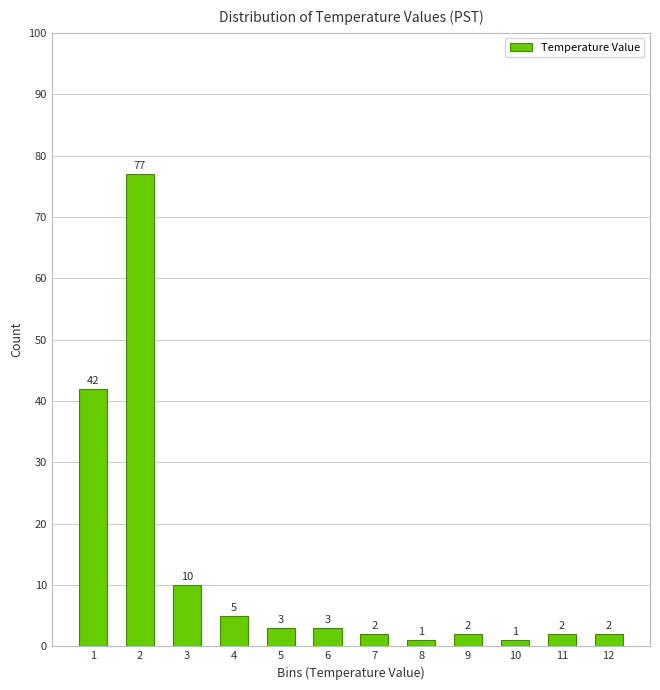

Reading left to right, list all the values displayed in this chart.

1=42	2=77	3=10	4=5	5=3	6=3	7=2	8=1	9=2	10=1	11=2	12=2